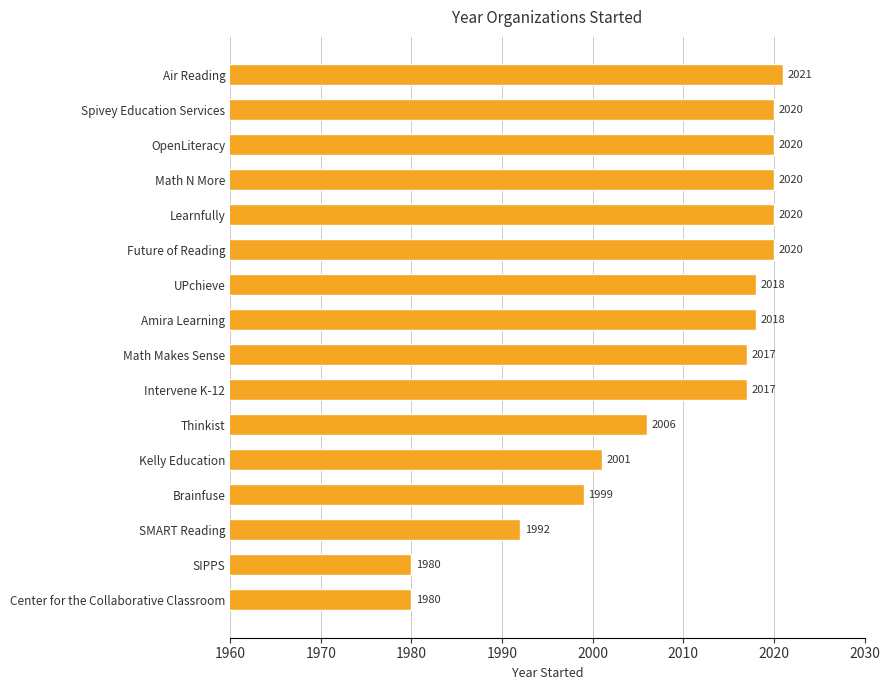

What is the change in value from Amira Learning to Math N More?

+2